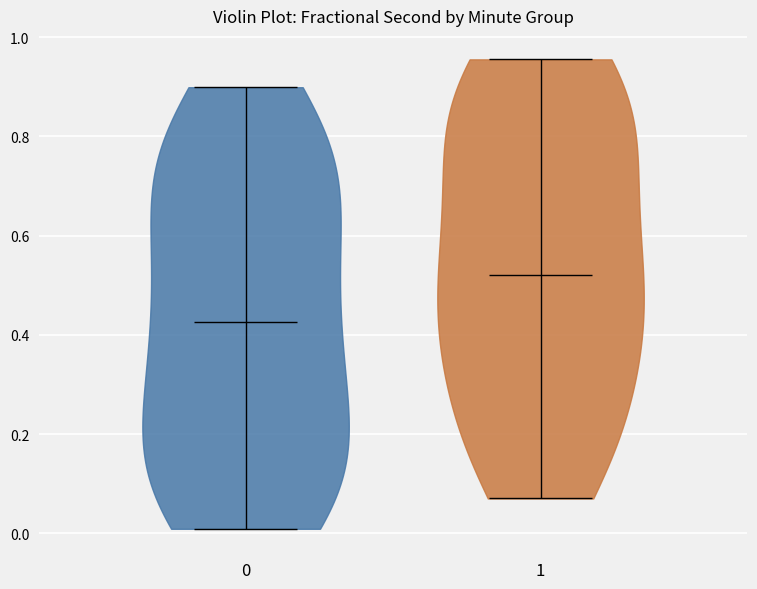

Which violin has the lowest median line?

0